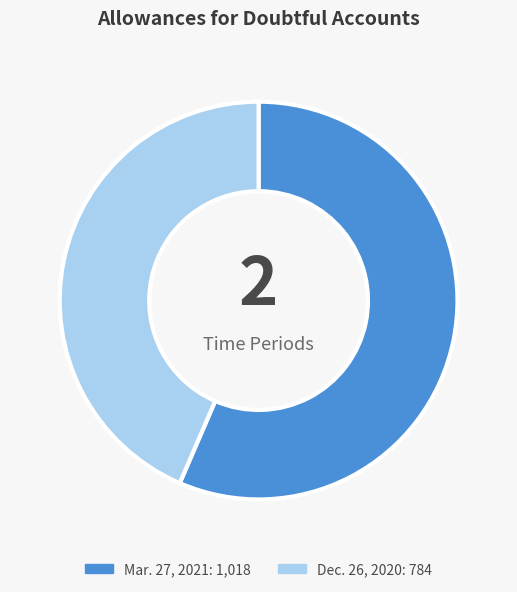

Which slice is the largest?

Mar. 27, 2021